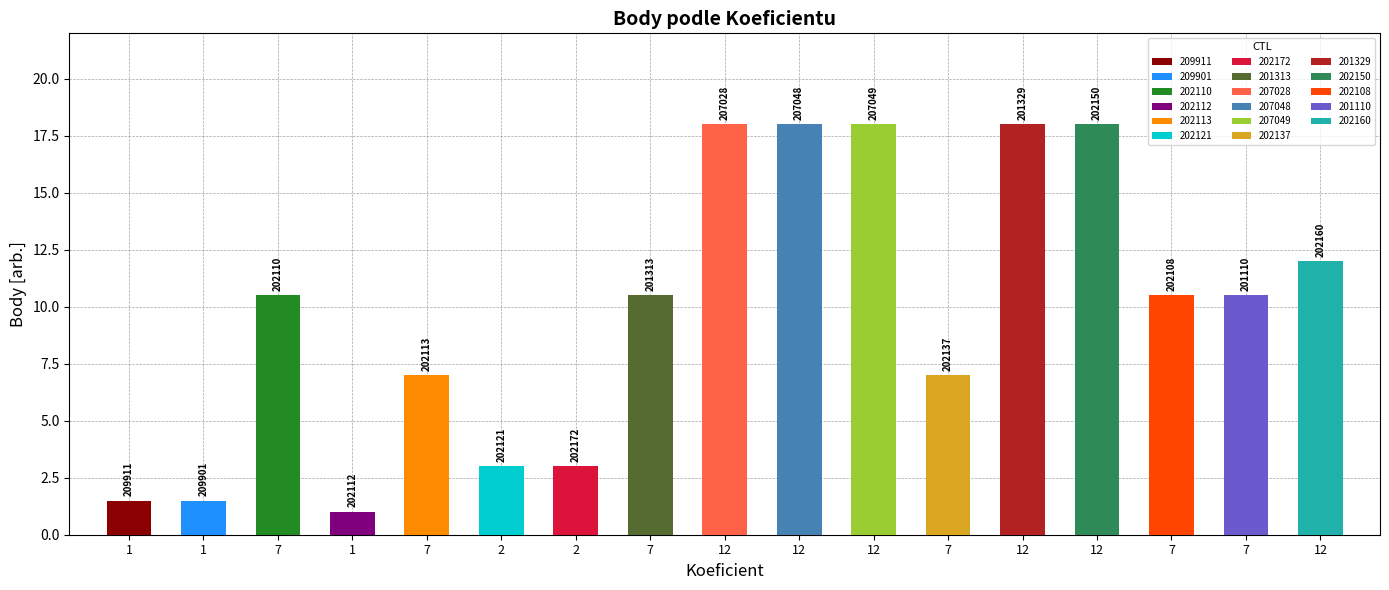

What is the smallest value displayed?

1.0